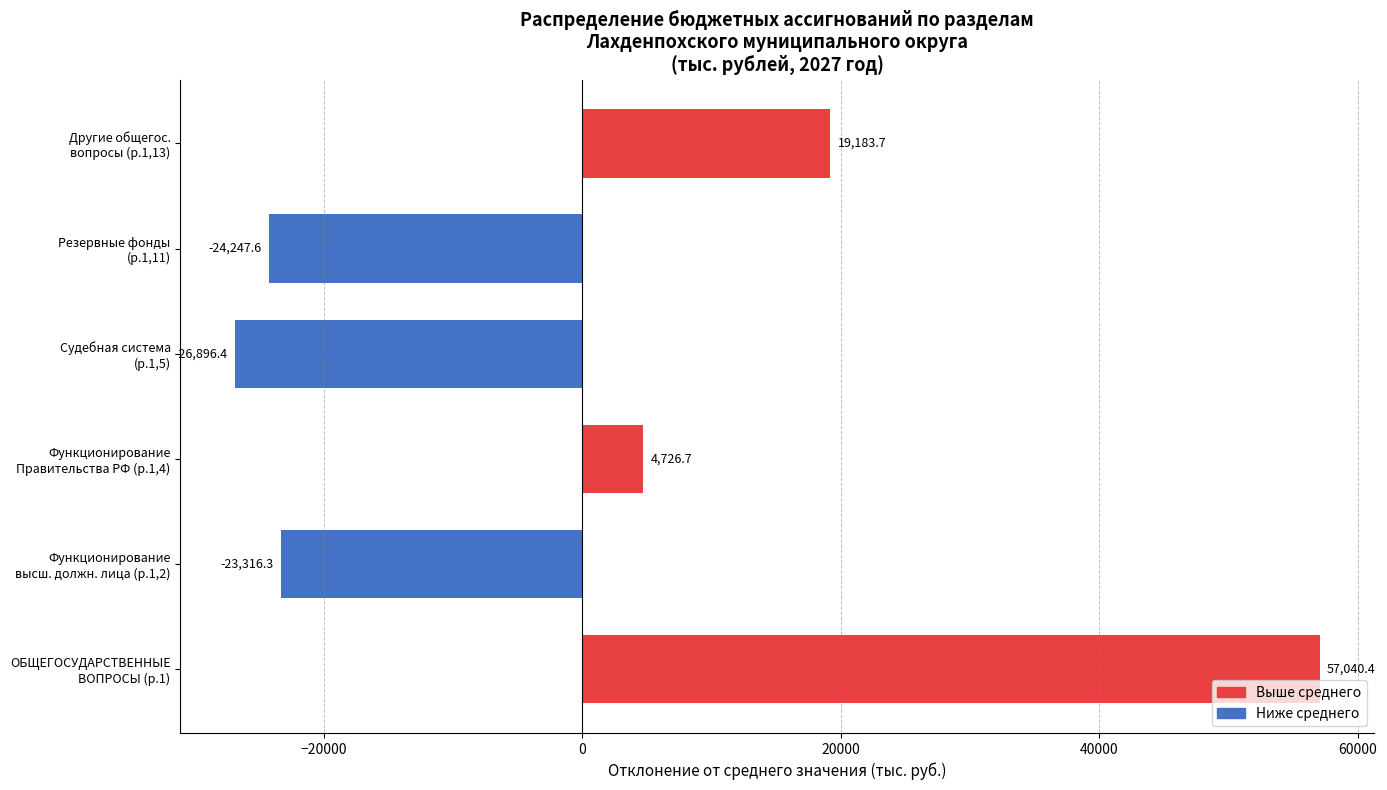

What is the difference between the second highest and second lowest values?

43431.3